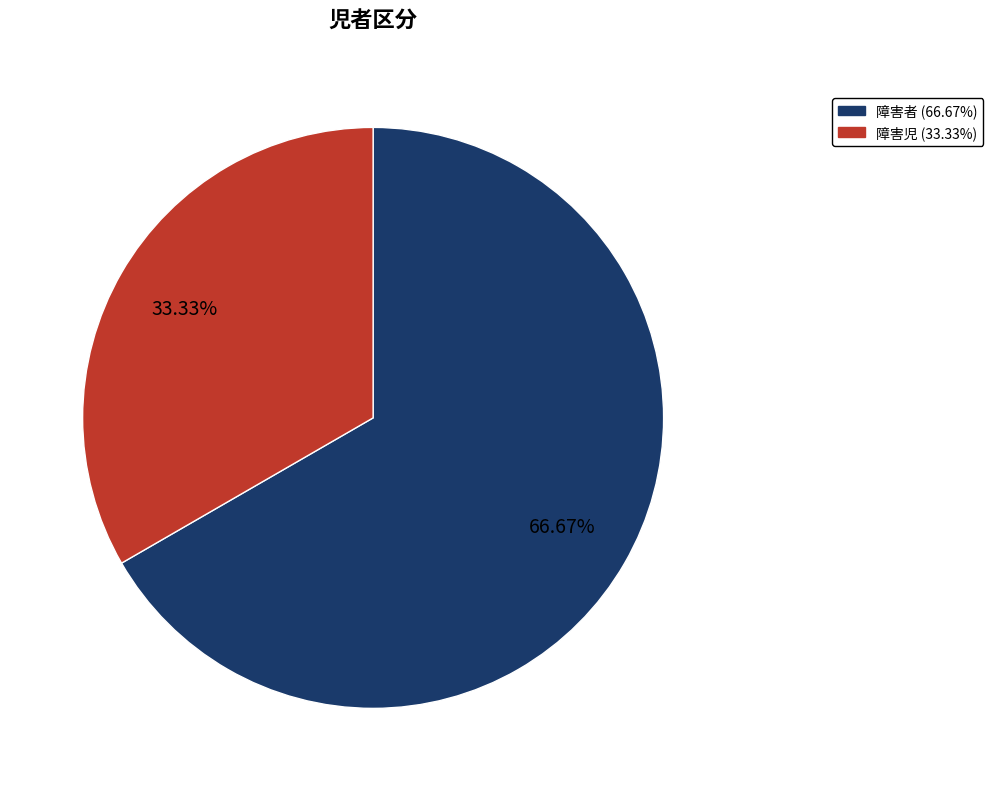

True or false: 障害児 accounts for 41% of the total.

False